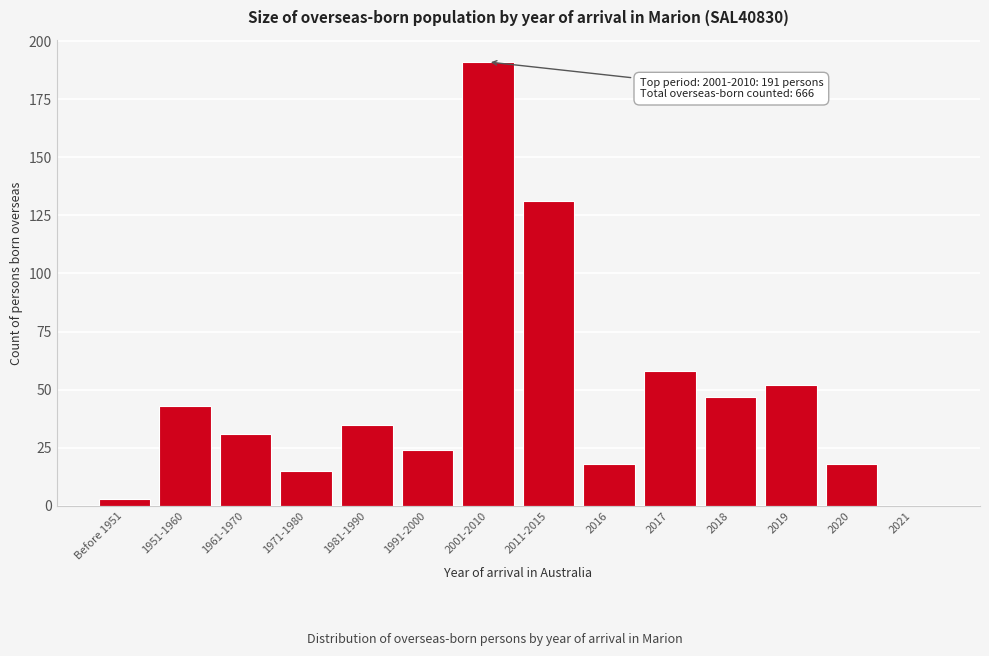

Reading right to left, list all the values displayed in this chart.

2021=0	2020=18	2019=52	2018=47	2017=58	2016=18	2011-2015=131	2001-2010=191	1991-2000=24	1981-1990=35	1971-1980=15	1961-1970=31	1951-1960=43	Before 1951=3